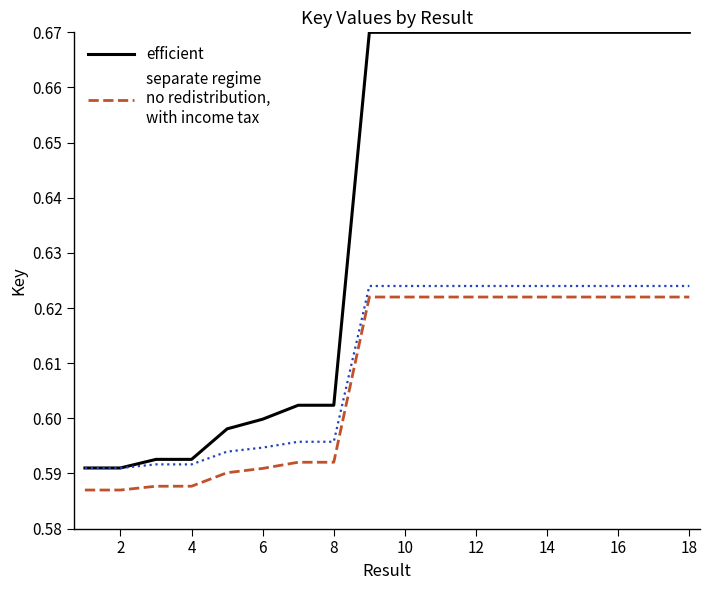

What is the sum of the separate regime
no redistribution,
with income tax values at 12 and 10?

1.2